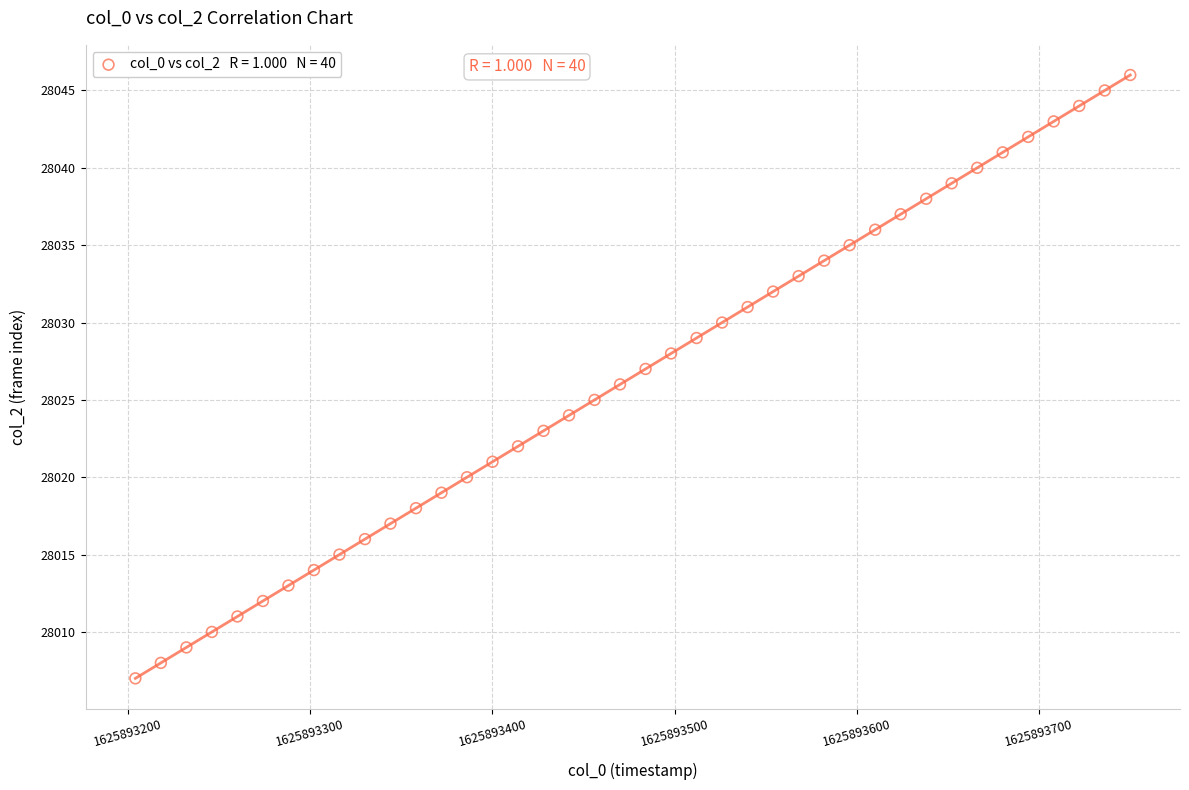

What is the range of Y values (max minus min)?

39